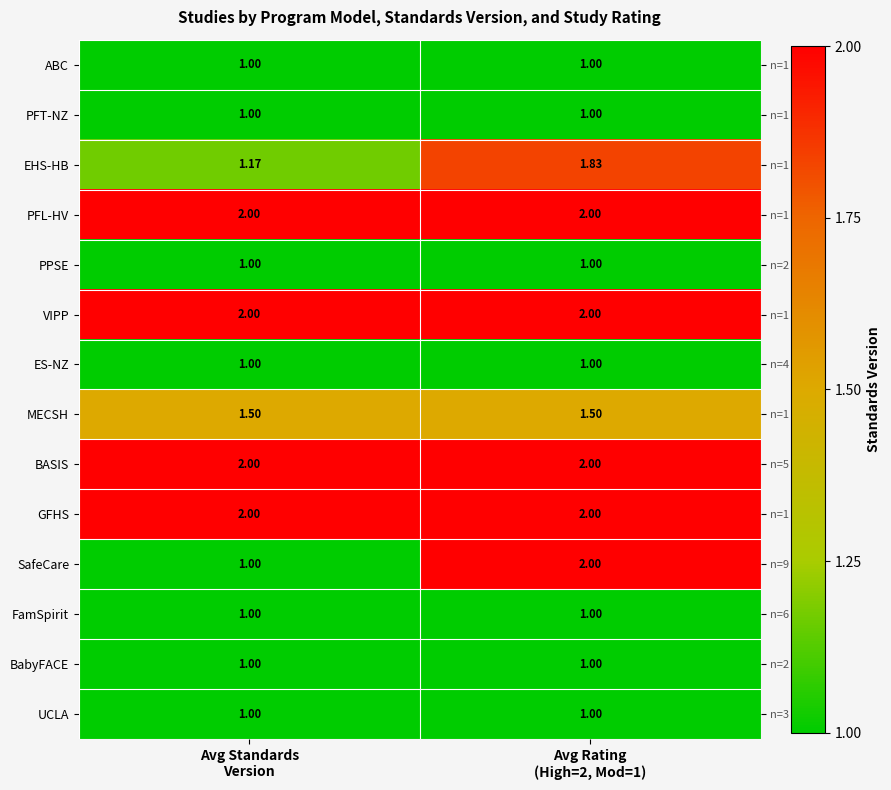

The value of EHS-HB at Avg Standards Version is 1.2. True or false?

True